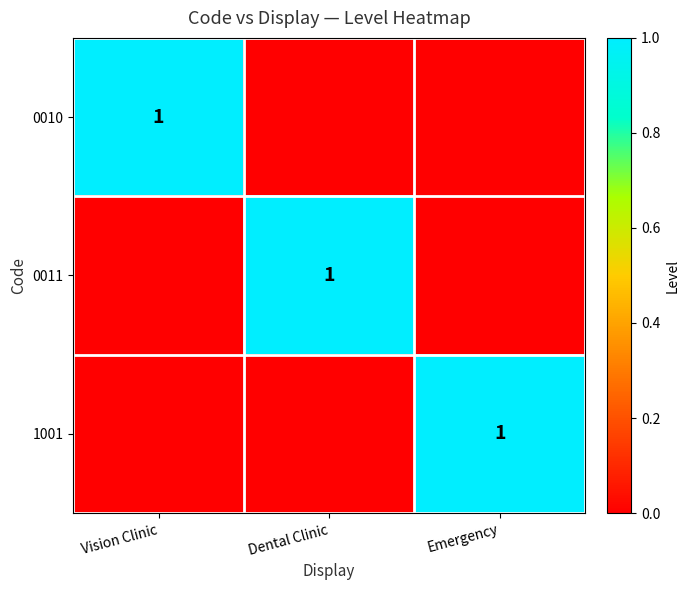

Is it true that 0010 equals 1 at Vision Clinic?

True